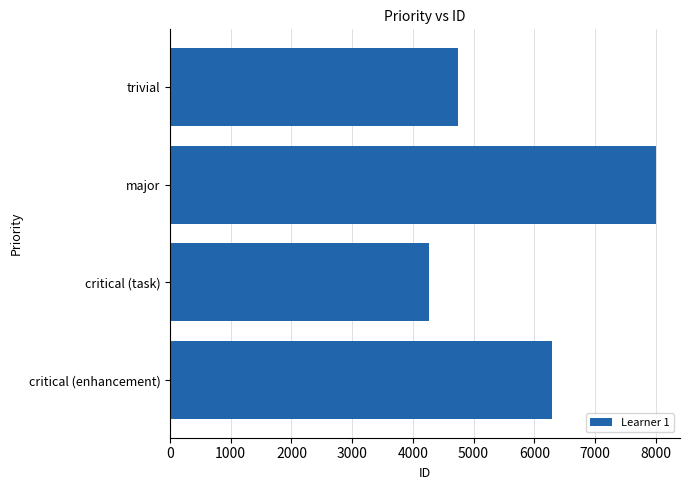

How many categories are shown in the chart?

4